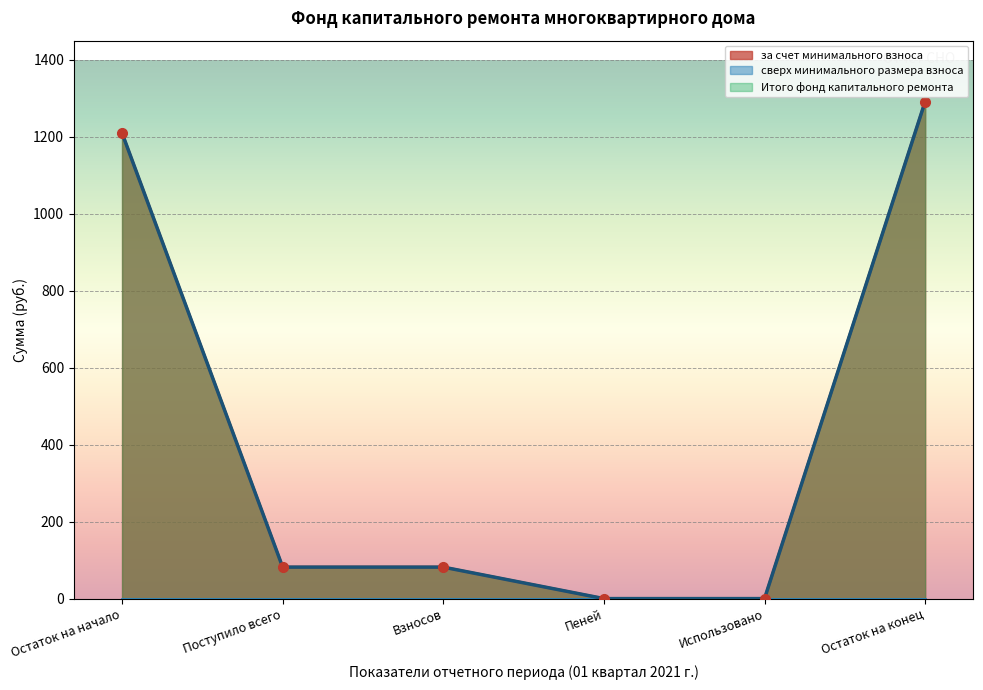

True or false: Итого фонд капитального ремонта and за счет минимального взноса cross at least once.

False